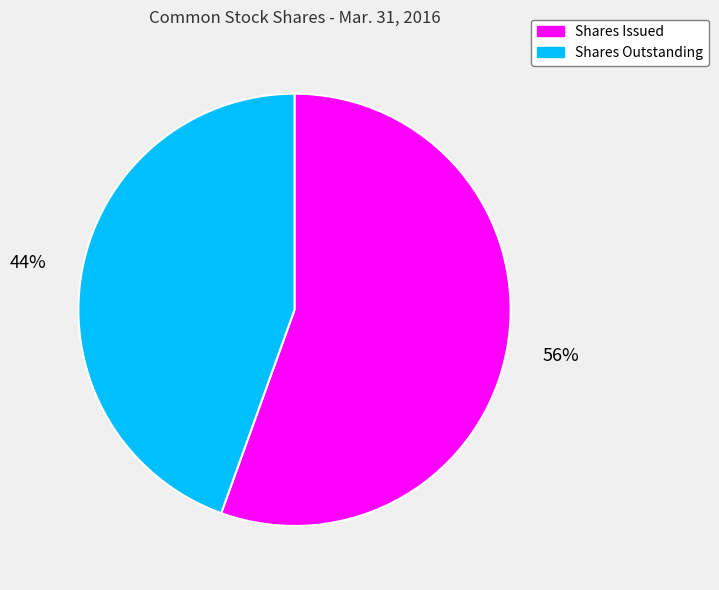

Is there a majority slice in this chart?

Yes